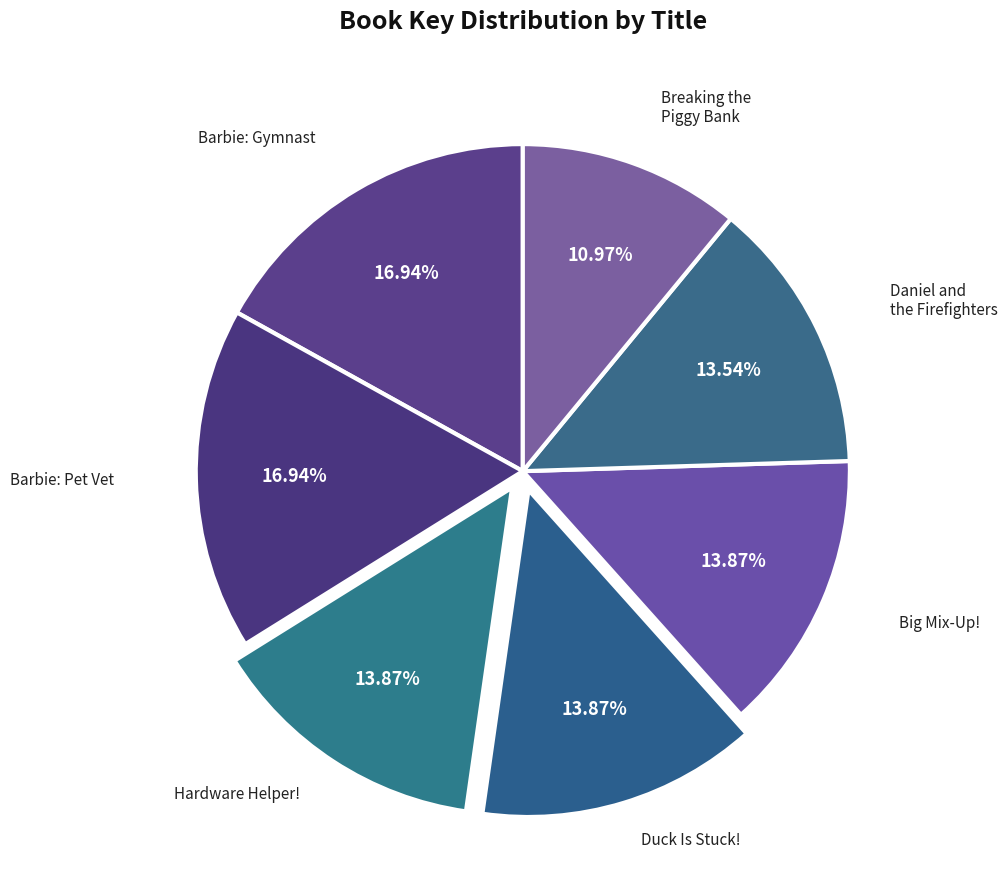

What is the largest slice in the pie chart?

Barbie: You Can Be A Pet Vet